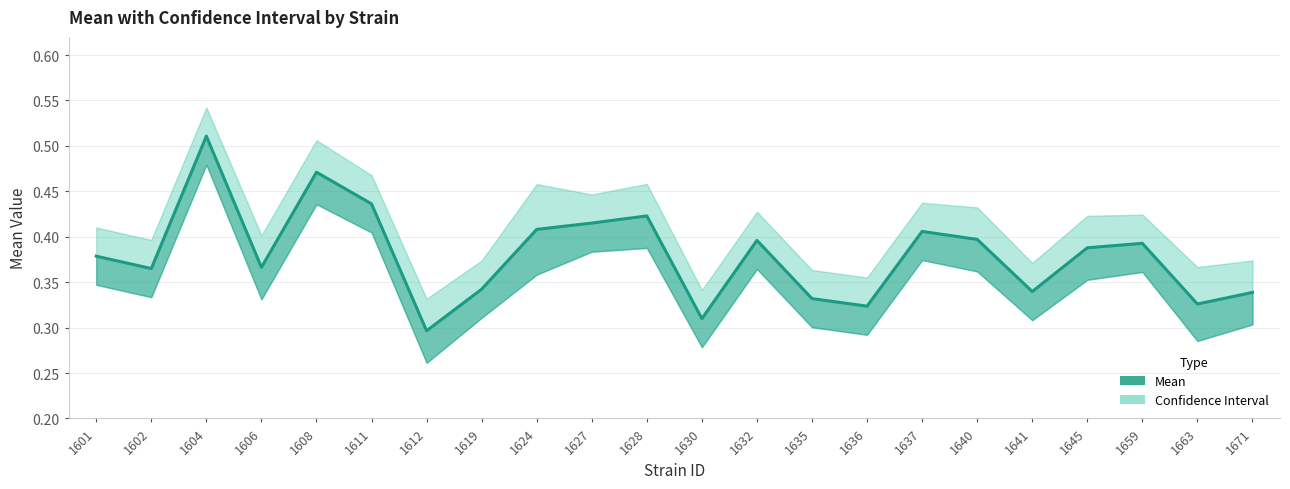

Reading left to right, extract all data points from this chart.

1601=0.4	1602=0.4	1604=0.5	1606=0.4	1608=0.5	1611=0.4	1612=0.3	1619=0.3	1624=0.4	1627=0.4	1628=0.4	1630=0.3	1632=0.4	1635=0.3	1636=0.3	1637=0.4	1640=0.4	1641=0.3	1645=0.4	1659=0.4	1663=0.3	1671=0.3